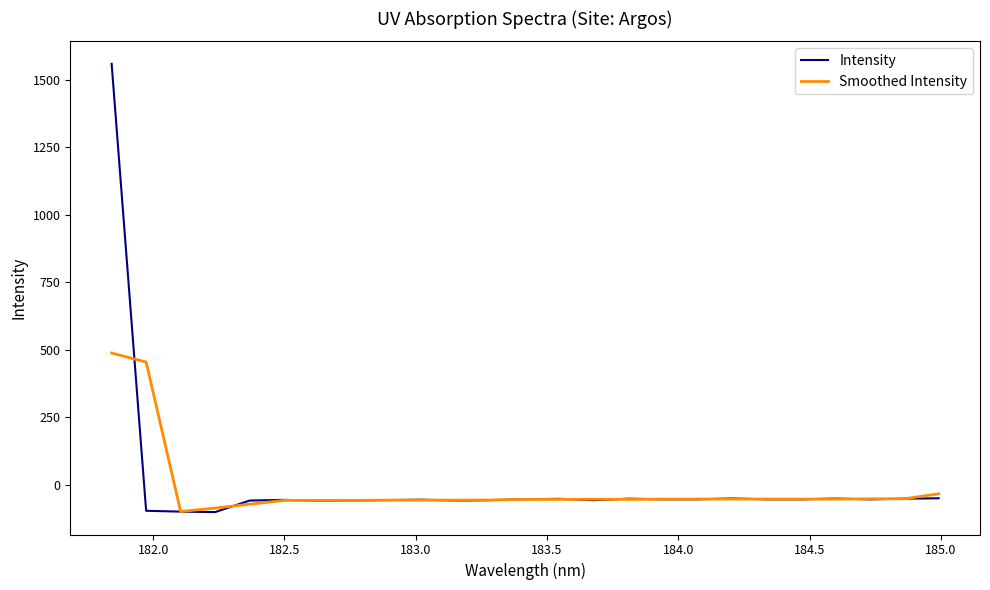

List the series in order of their peak value, highest first.

Intensity, Smoothed Intensity